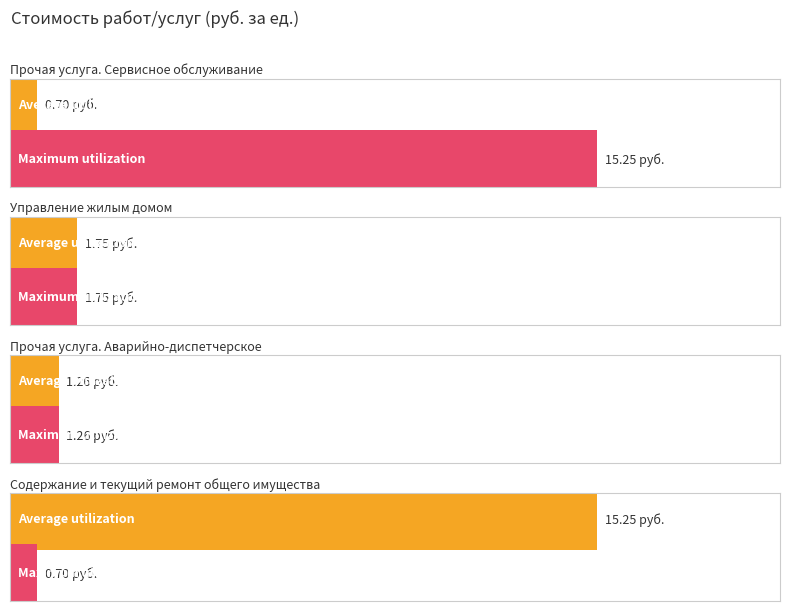

What is the label of the 2nd bar from the right?

Прочая услуга. Аварийно-диспетчерское